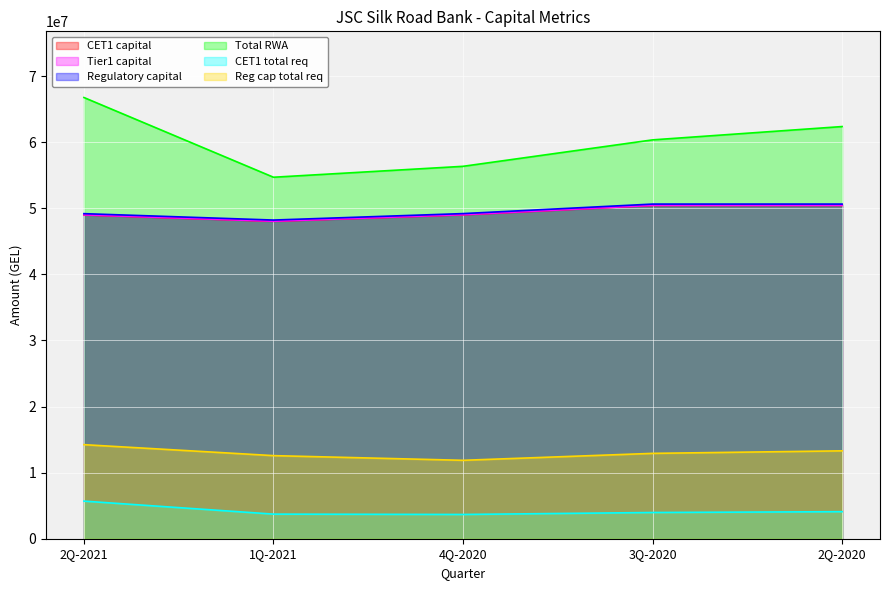

True or false: Reg cap total req and CET1 total req intersect in this chart.

False